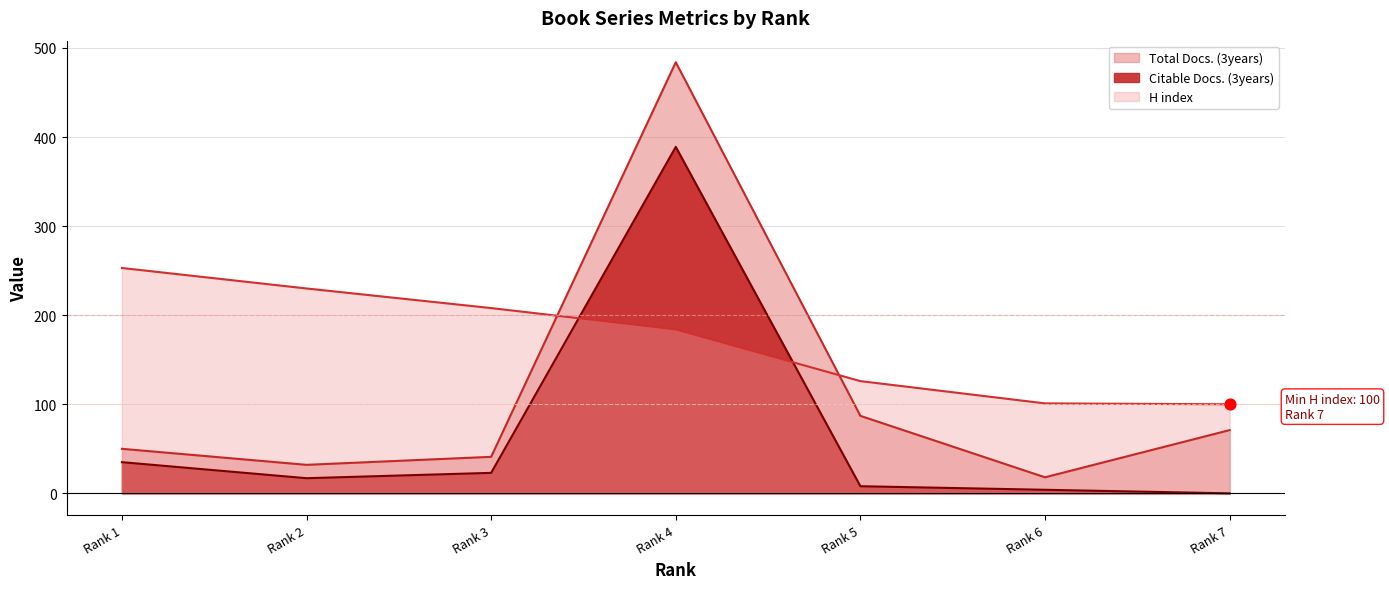

At which category is the sum across all series the highest?

Rank 4